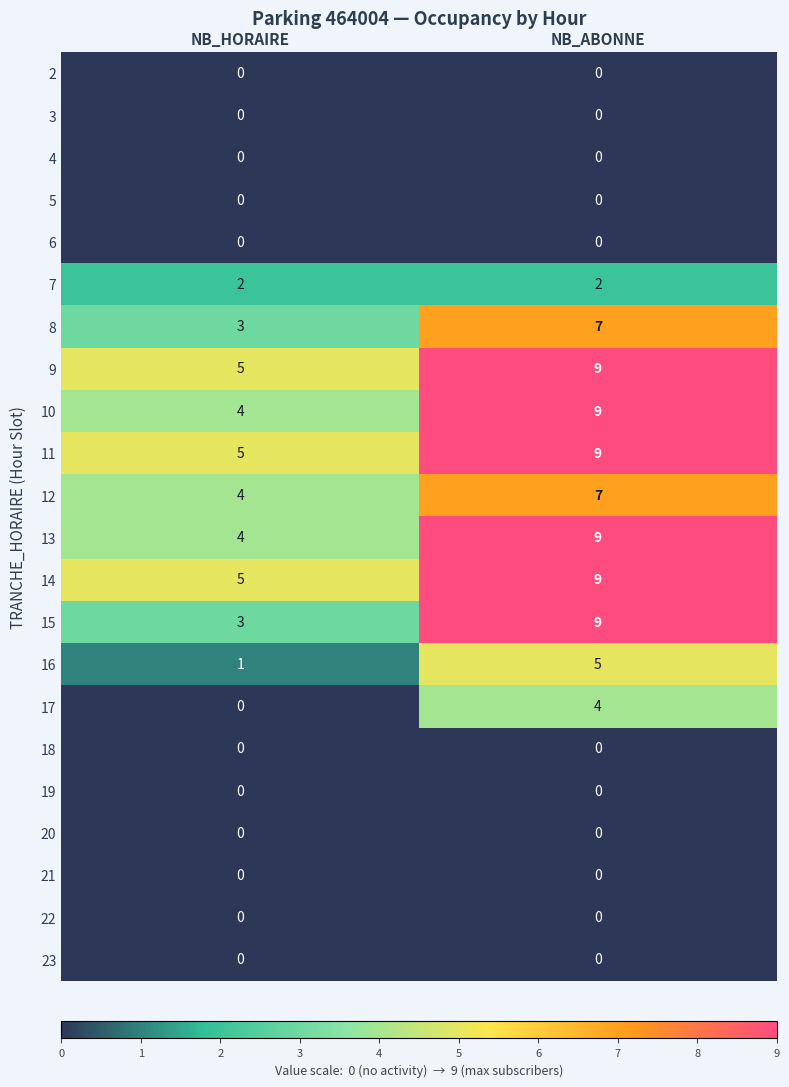

Between NB_HORAIRE and NB_ABONNE, which series saw the biggest shift?

15